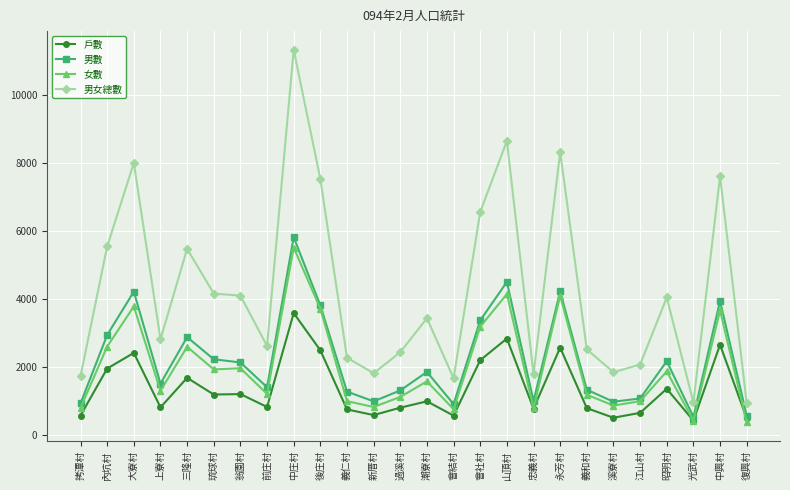

The 男數 series shows 912 at 會結村. True or false?

True